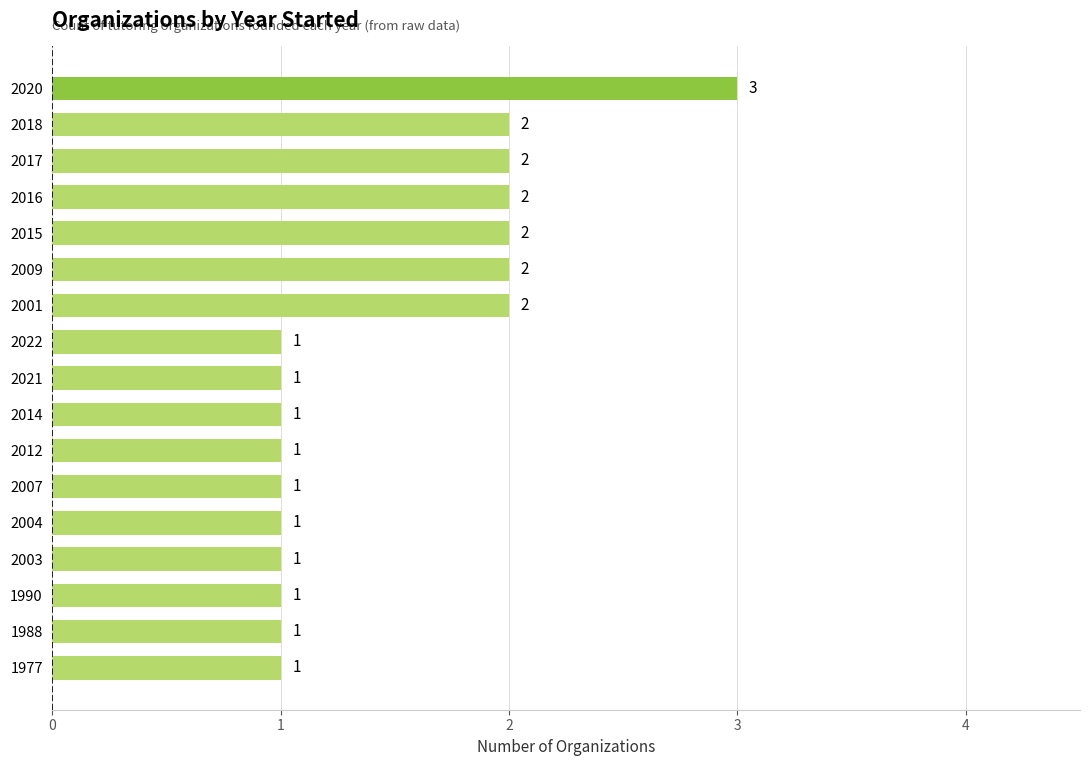

The chart shows a value of 1 at 2021. True or false?

True